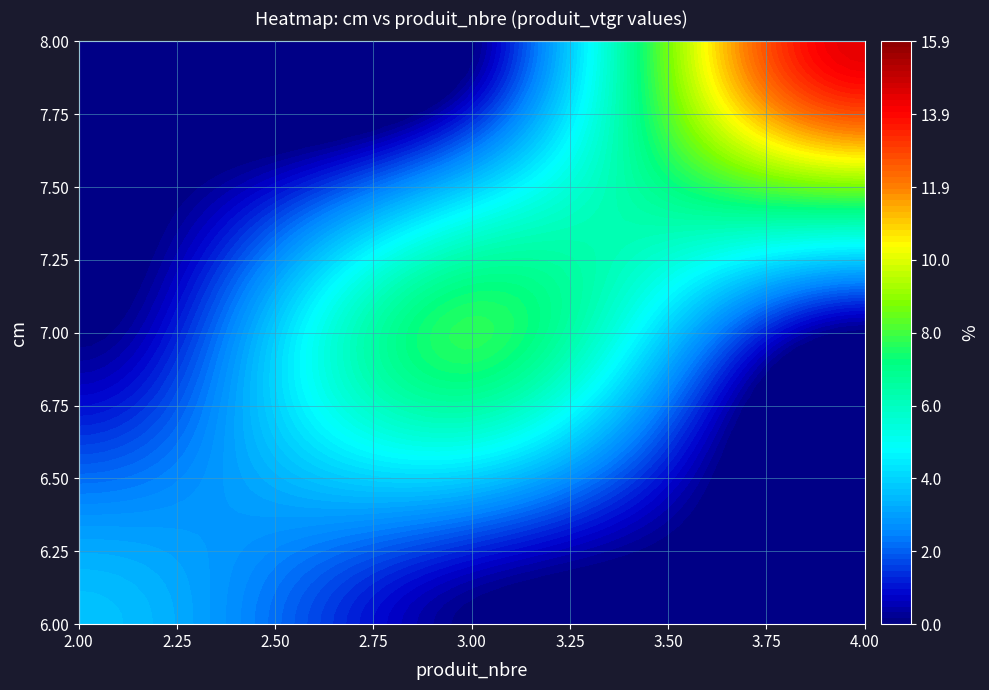

Which has a higher value, 4 or 3?

4